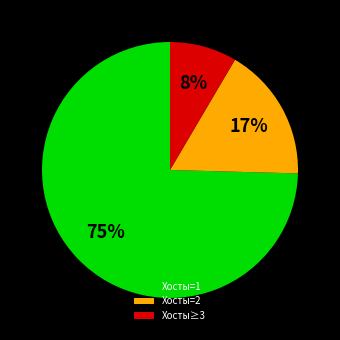

Which category has the biggest portion of the pie?

Хосты=1